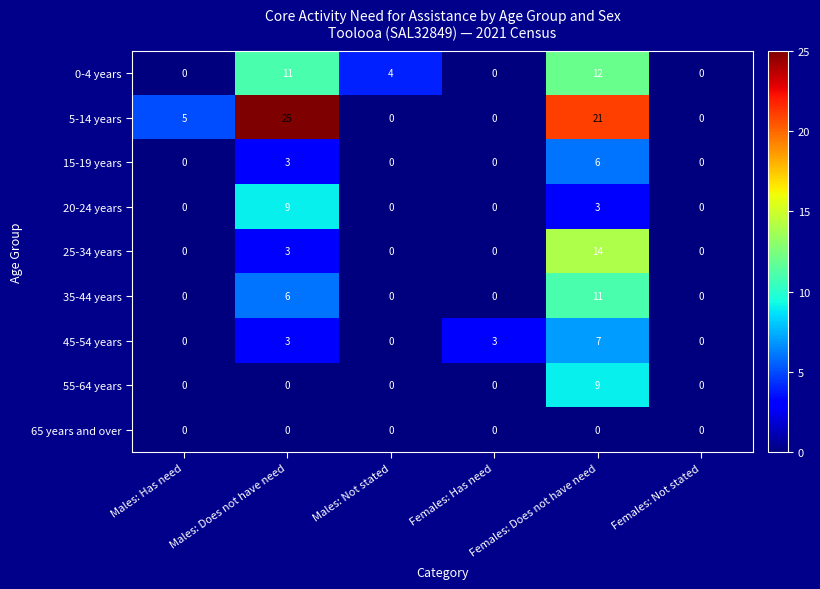

Which series has the largest range (max minus min)?

5-14 years